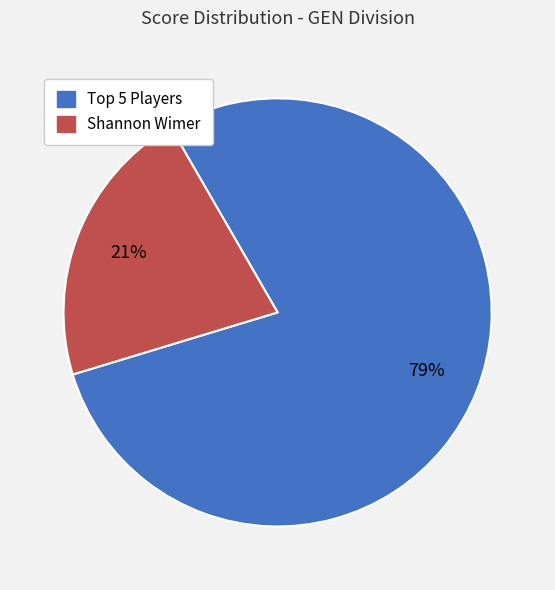

What percentage is the Shannon Wimer slice, to the nearest percent?

21%